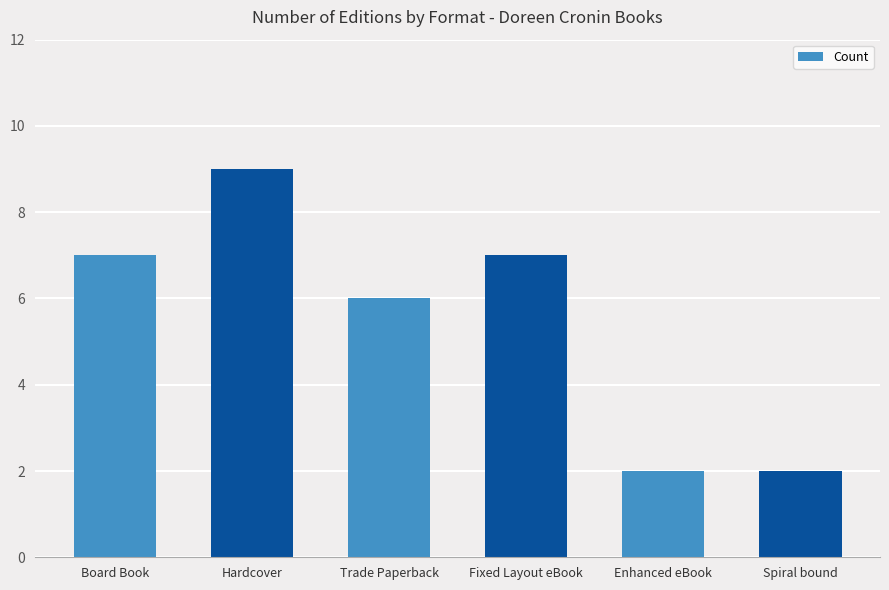

What value does the data have at Spiral bound?

2